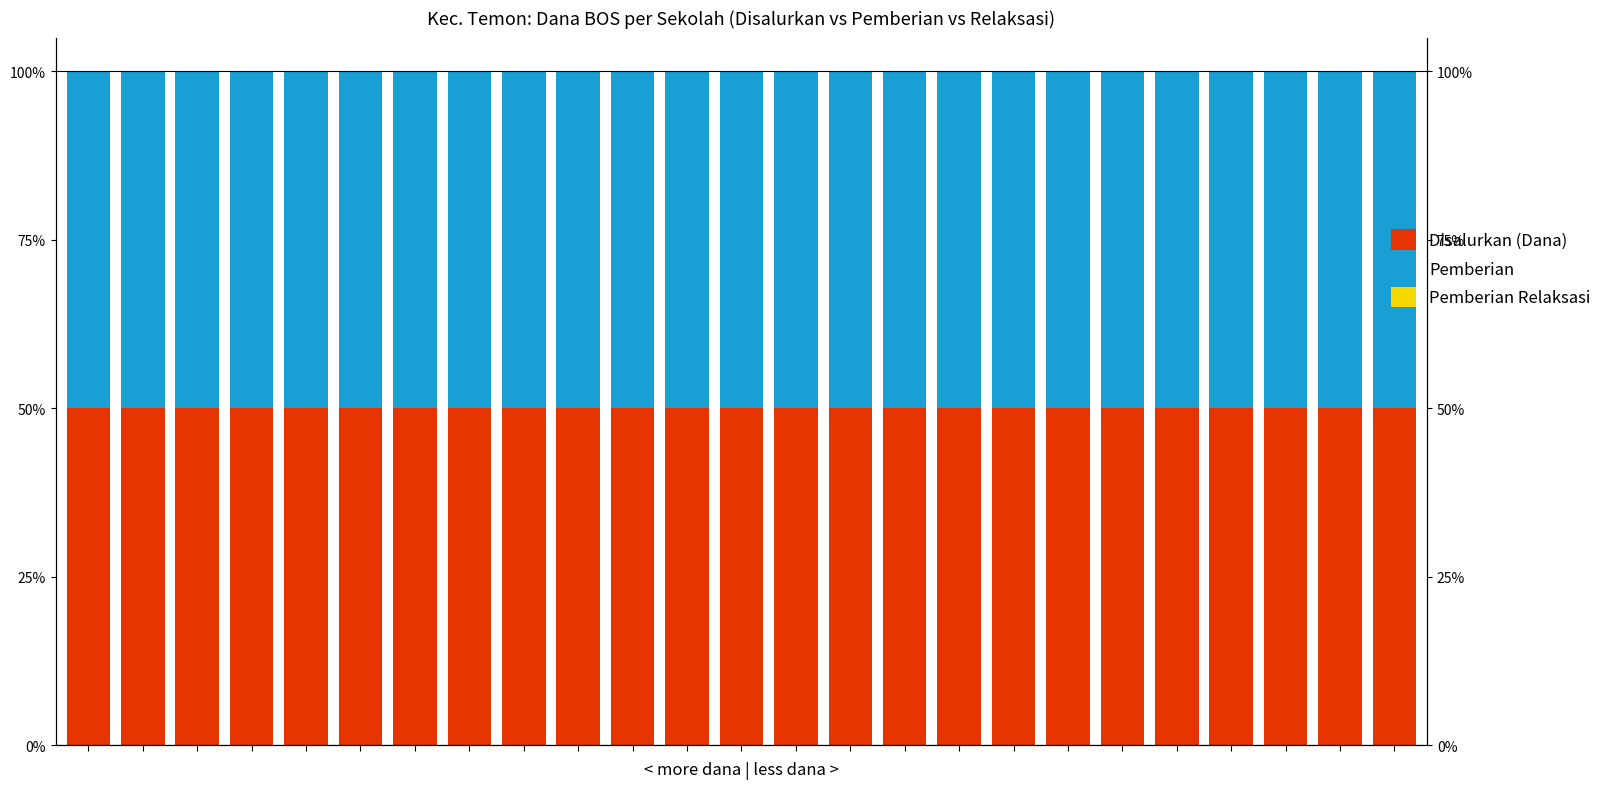

What are all the series names shown in the legend?

Disalurkan (Dana), Pemberian, Pemberian Relaksasi